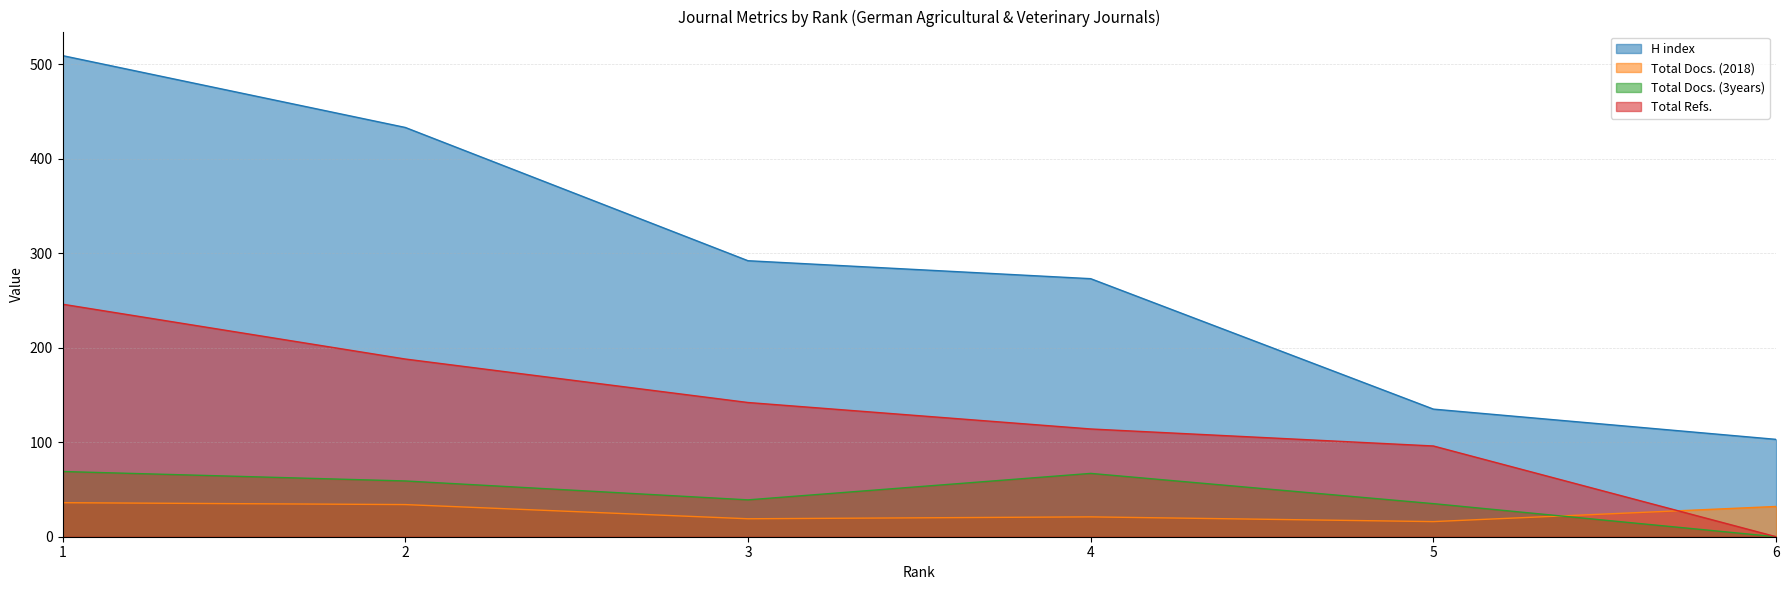

What is the difference between the highest and lowest values at 4?

252